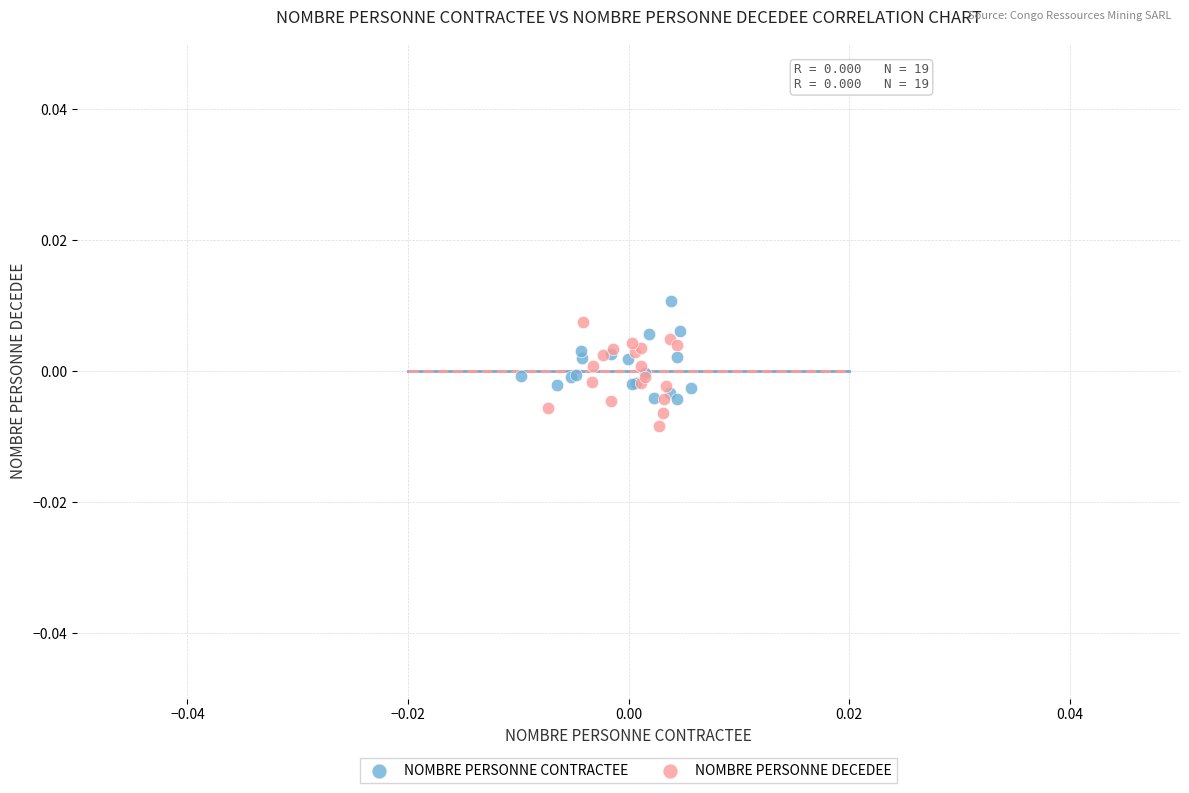

Which series reaches the minimum Y coordinate?

NOMBRE PERSONNE DECEDEE